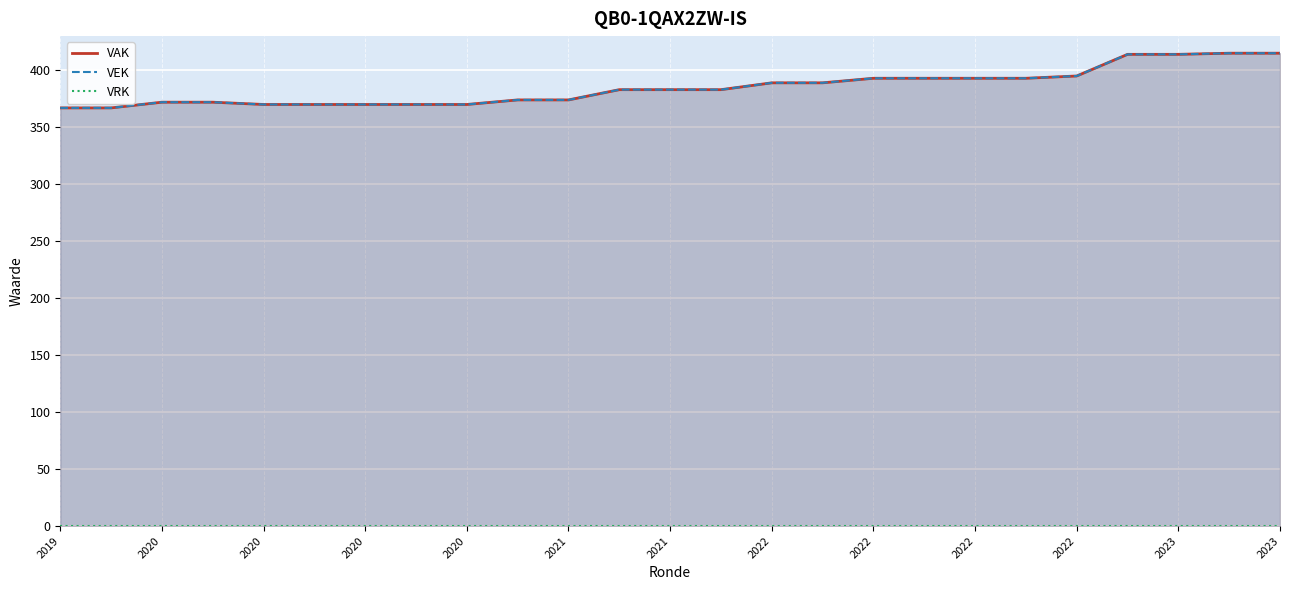

What are all the series names shown in the legend?

VAK, VEK, VRK